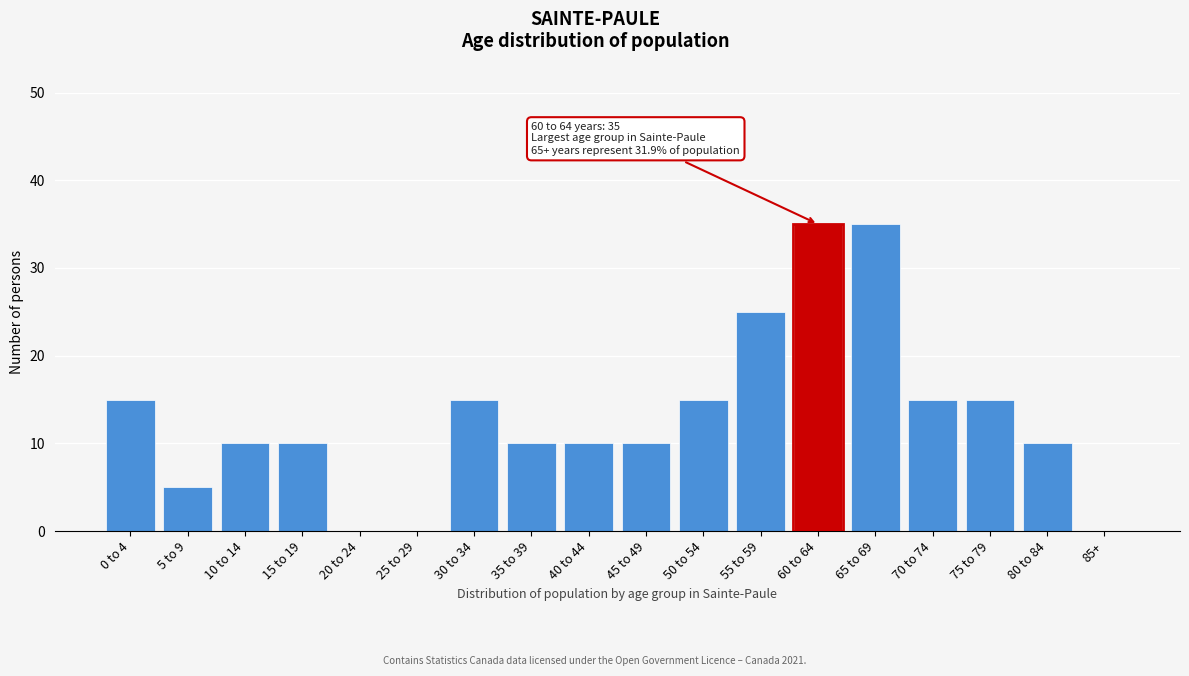

Reading left to right, extract all data points from this chart.

0 to 4=15	5 to 9=5	10 to 14=10	15 to 19=10	20 to 24=0	25 to 29=0	30 to 34=15	35 to 39=10	40 to 44=10	45 to 49=10	50 to 54=15	55 to 59=25	60 to 64=35	65 to 69=35	70 to 74=15	75 to 79=15	80 to 84=10	85+=0